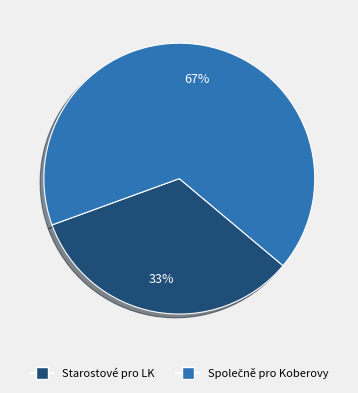

The Starostové pro LK slice represents 33% of the pie. True or false?

True